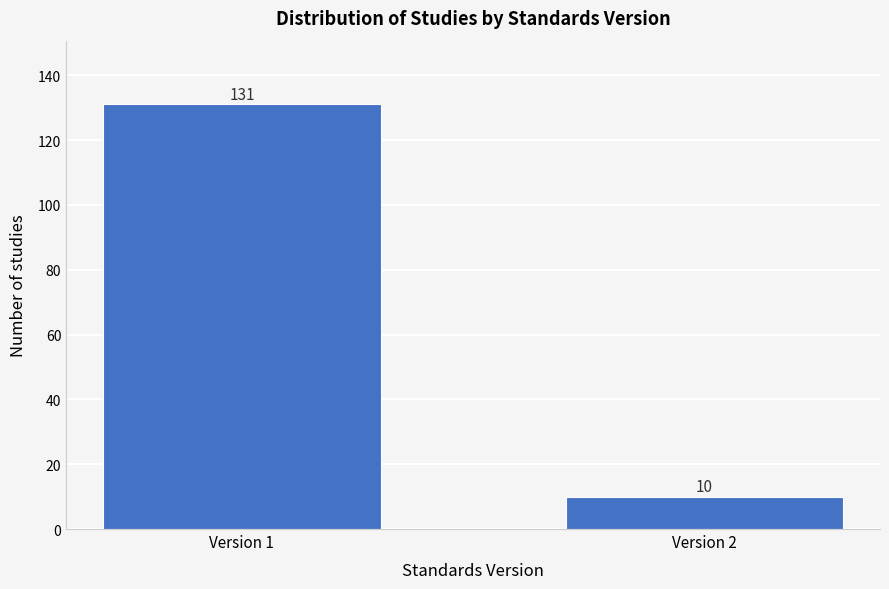

Reading right to left, transcribe all the data shown in this chart.

Version 2=10	Version 1=131